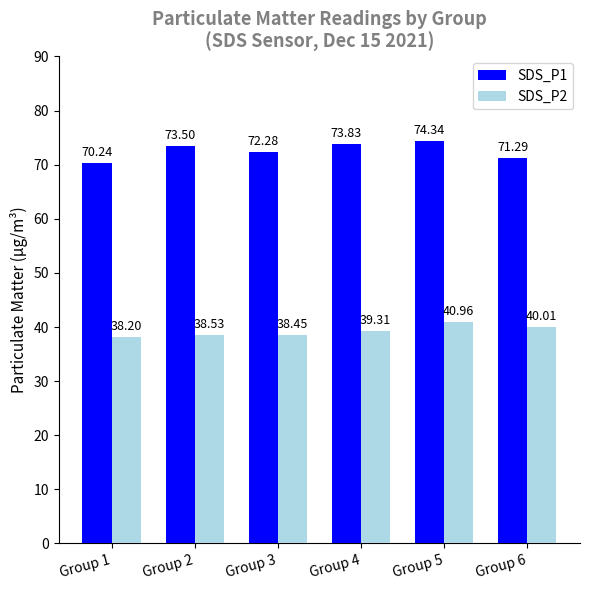

What is the approximate value of SDS_P2 at Group 3?

38.5